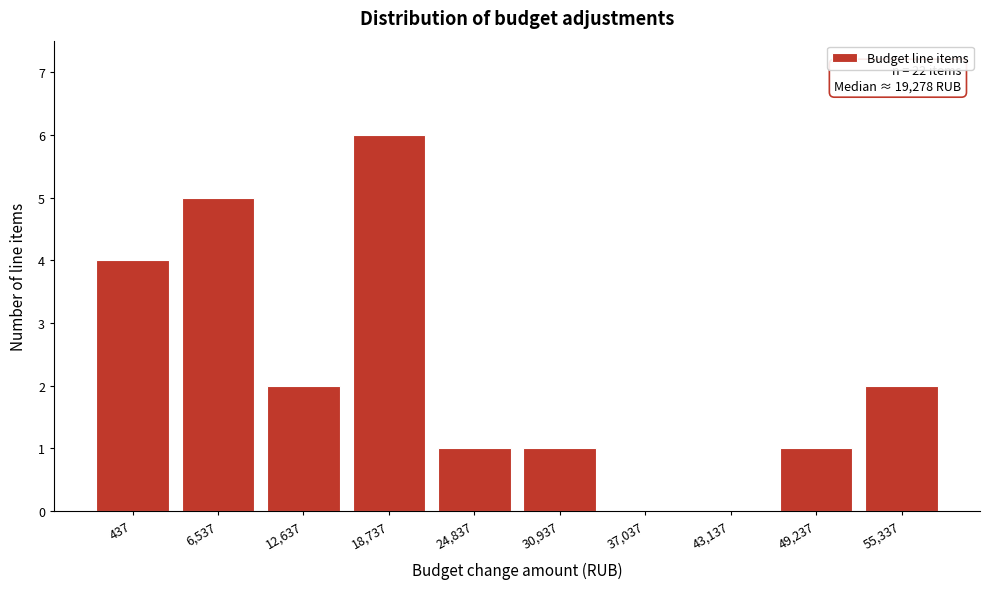

Reading right to left, list all the values displayed in this chart.

55,337=2	49,237=1	43,137=0	37,037=0	30,937=1	24,837=1	18,737=6	12,637=2	6,537=5	437=4